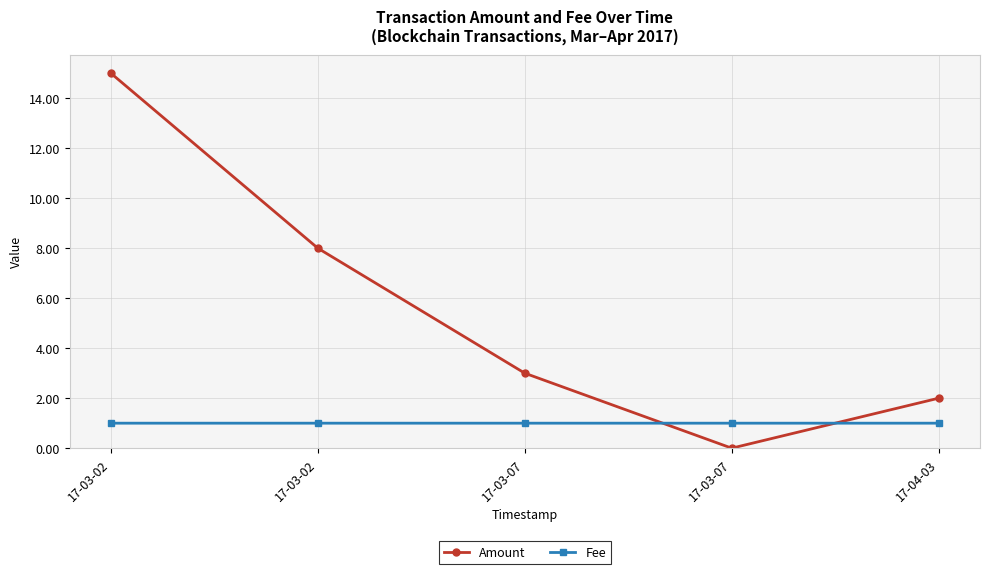

Where is Amount nearest to the value 7?

17-03-02